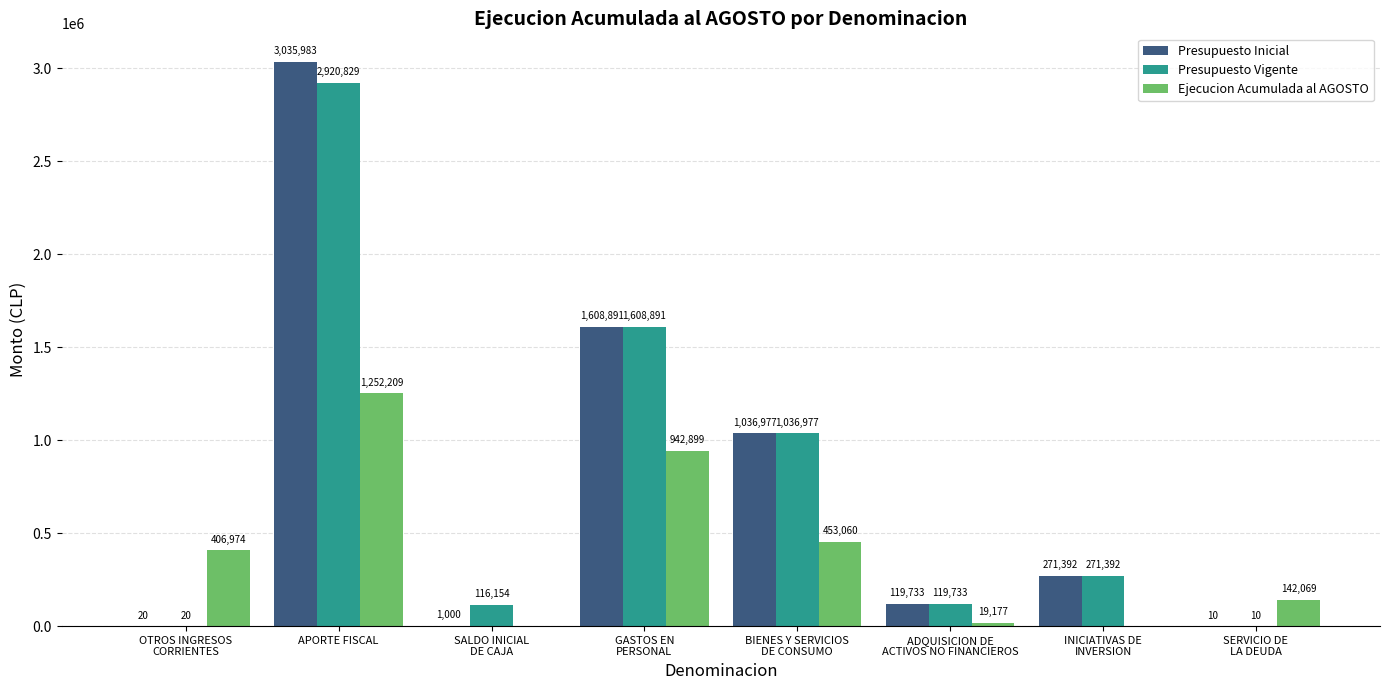

What is the sum of all Presupuesto Inicial values?

6074006